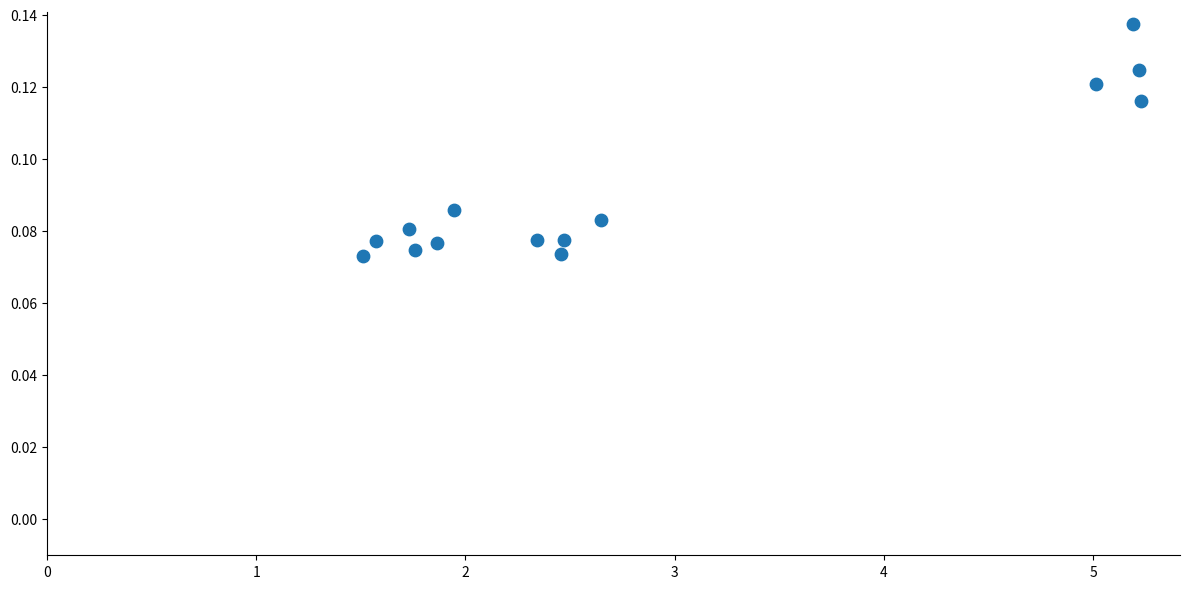

What is the range of X values (max minus min)?

3.7